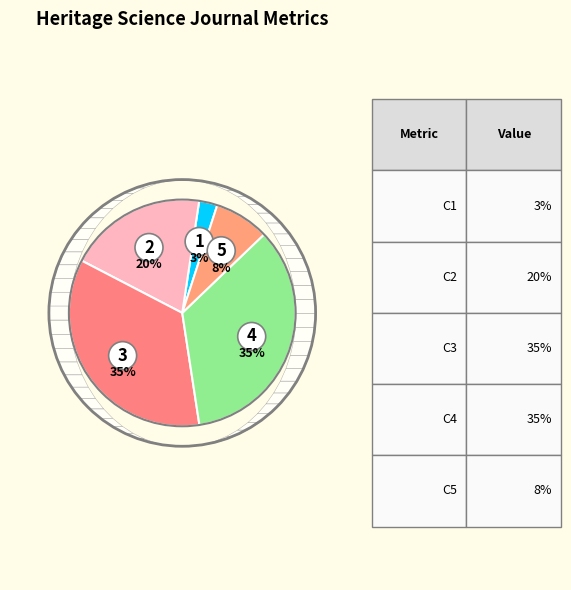

Count the number of slices in the pie.

5